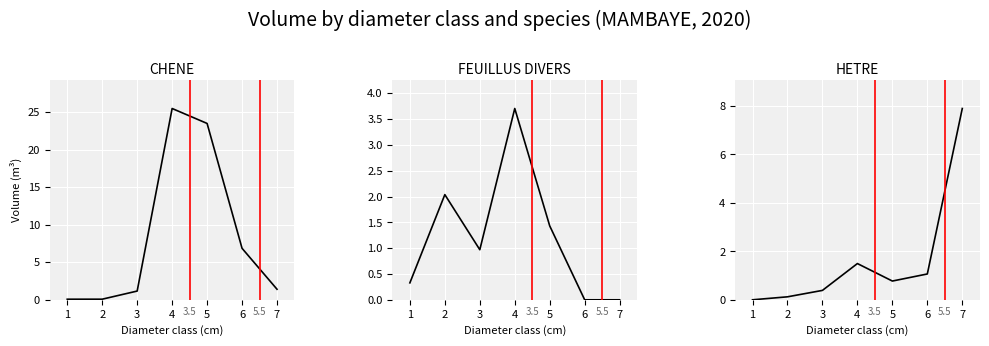

At which label is FEUILLUS DIVERS closest to 1?

3